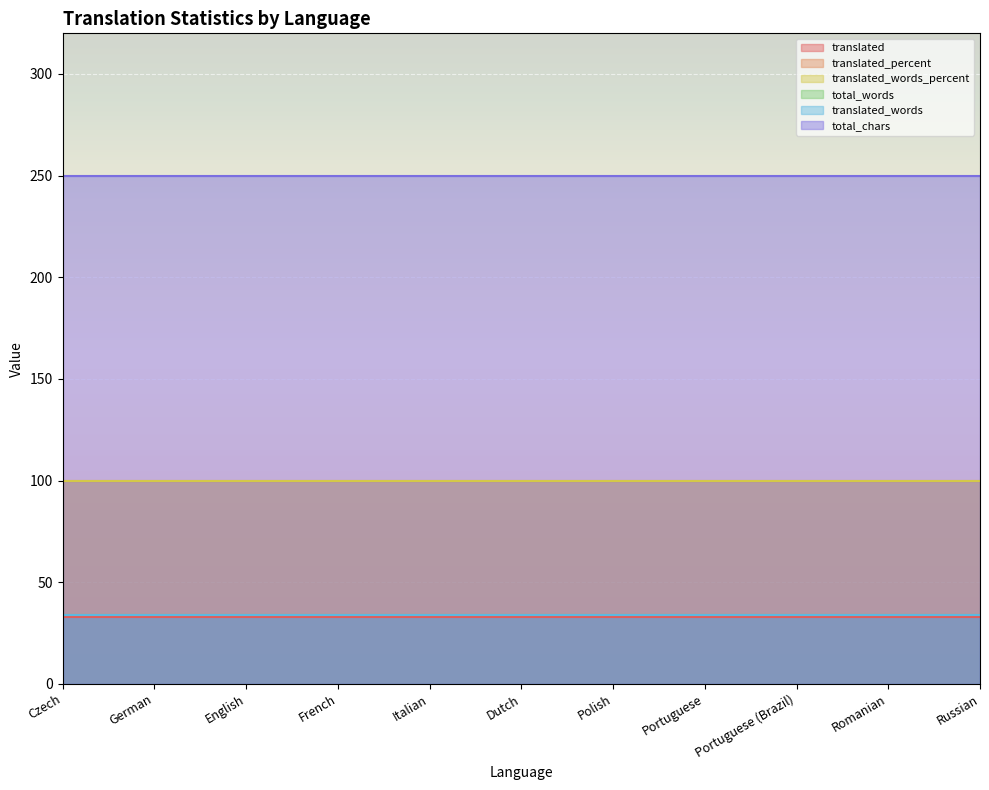

What is the total value across all series at Portuguese (Brazil)?

551